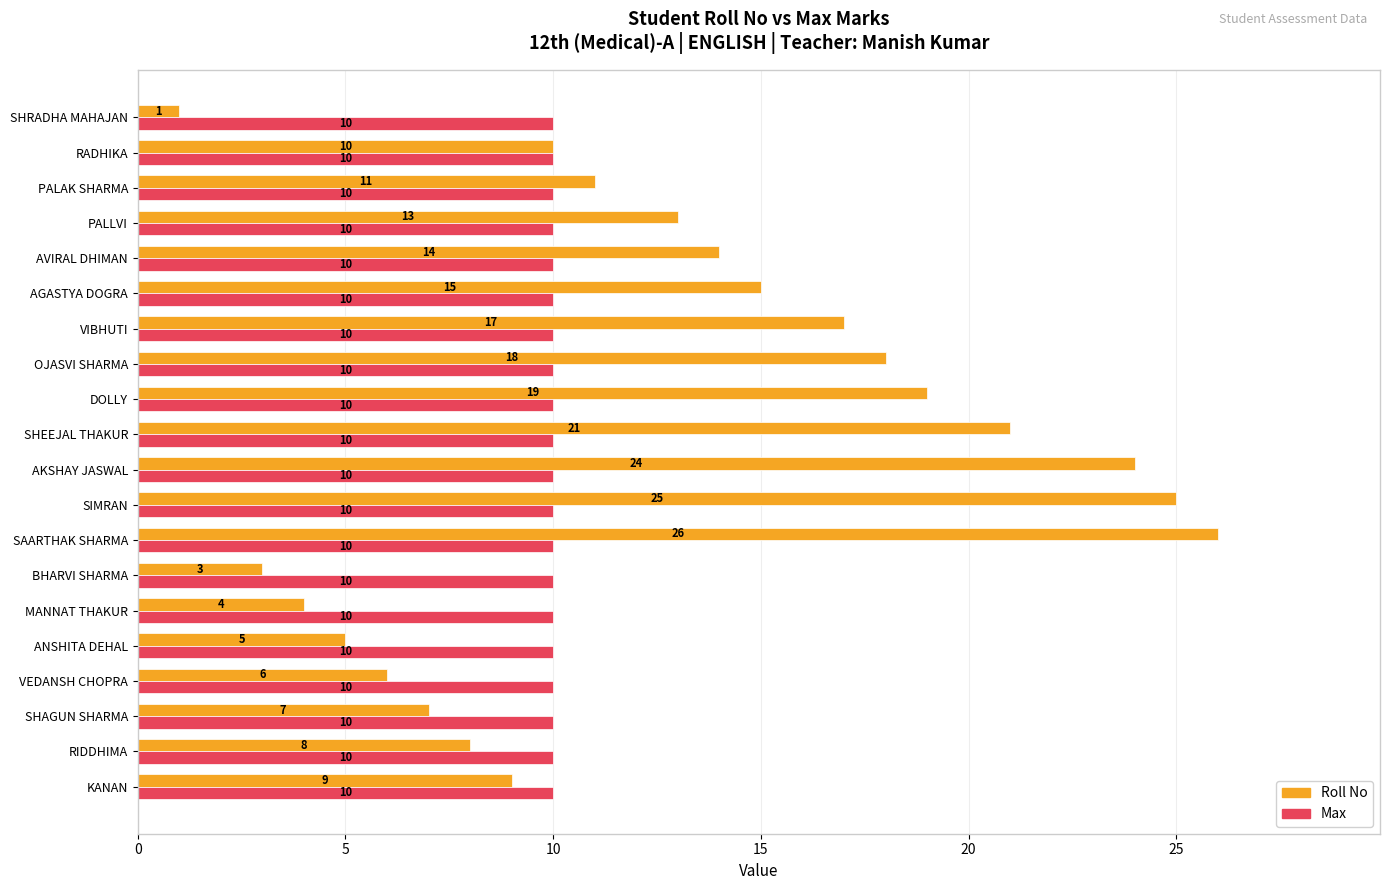

The value of Max at ANSHITA DEHAL is 10. True or false?

True